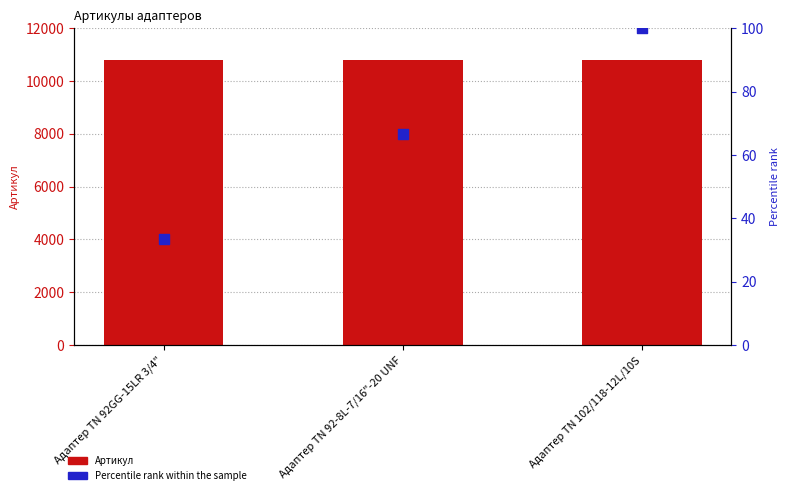

Which series has the largest total across all categories?

Артикул